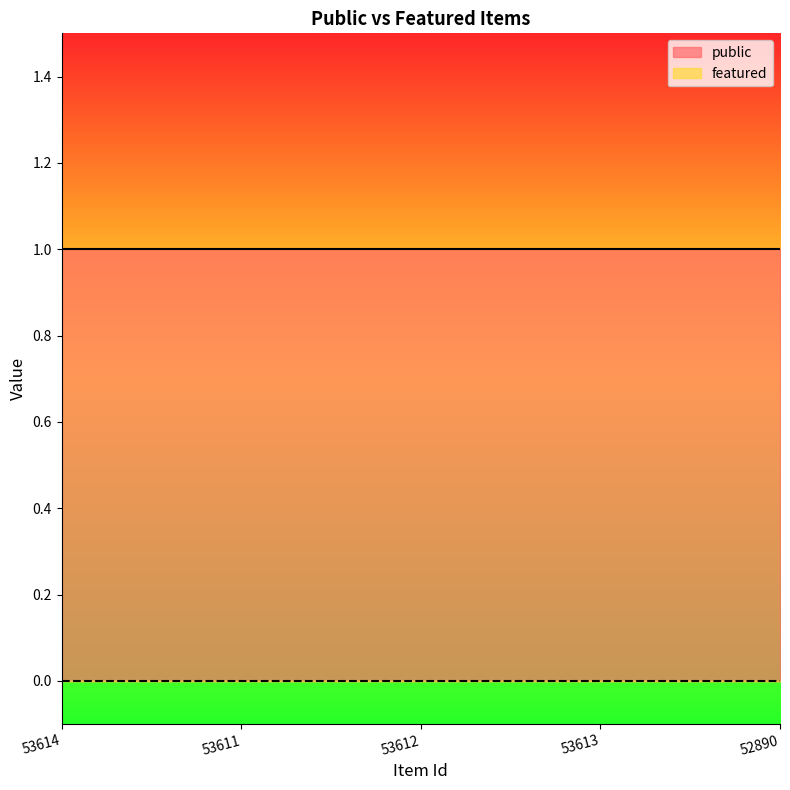

List the series in order of their peak value, lowest first.

featured, public